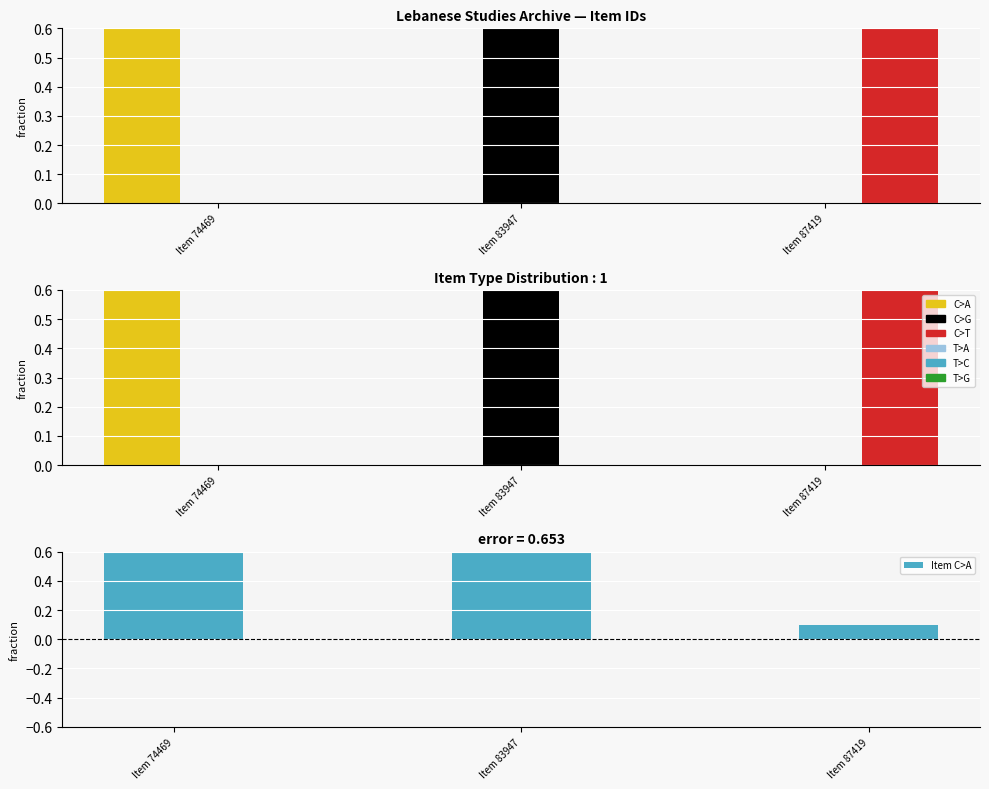

Is it true that C>T equals 0.0 at Item 83947?

True